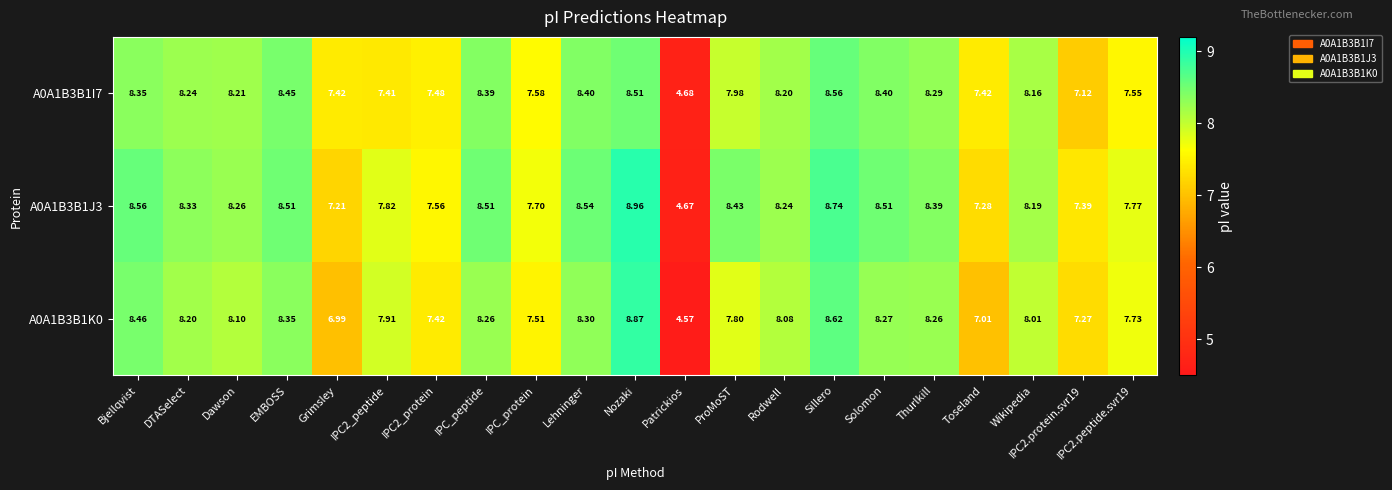

Is the value of A0A1B3B1J3 at Bjellqvist greater than the value of A0A1B3B1I7 at Lehninger?

Yes